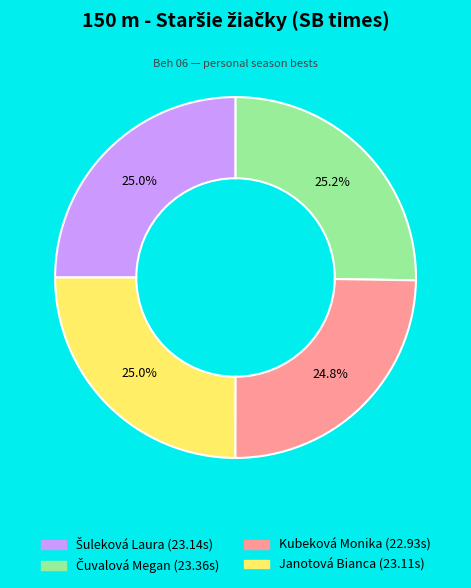

Is there any slice that represents more than half of the pie?

No